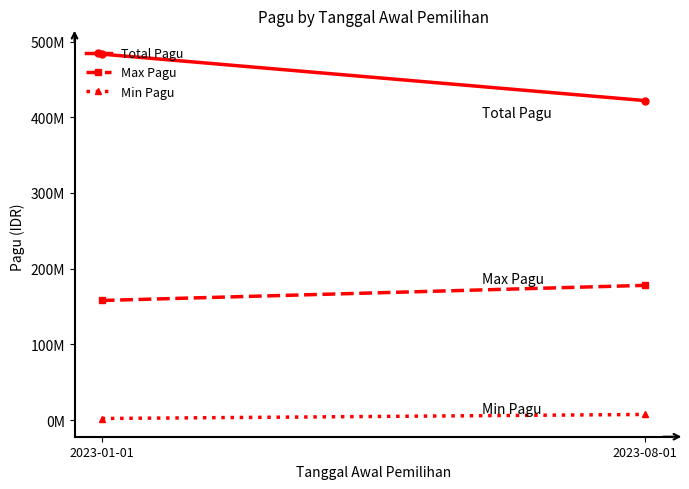

What is the average value of the Total Pagu series?

452694250